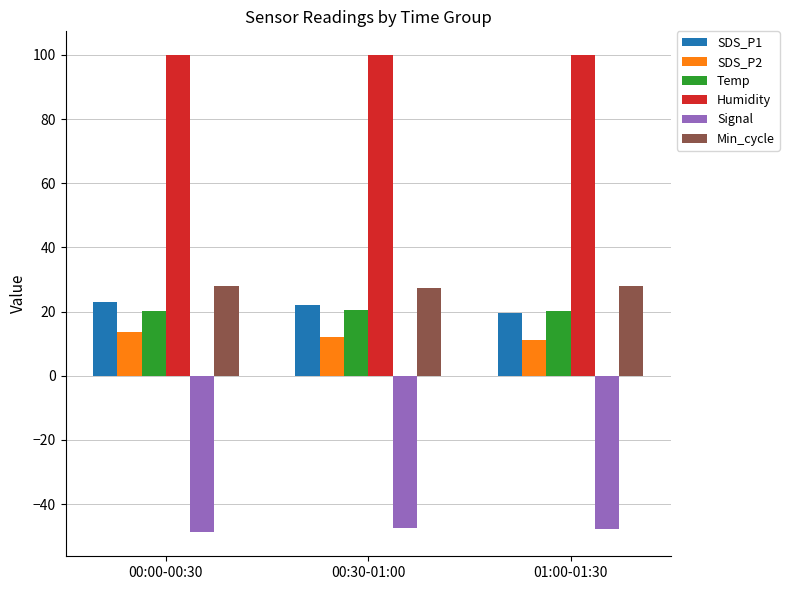

The value of Min_cycle at 00:00-00:30 is 47.2. True or false?

False